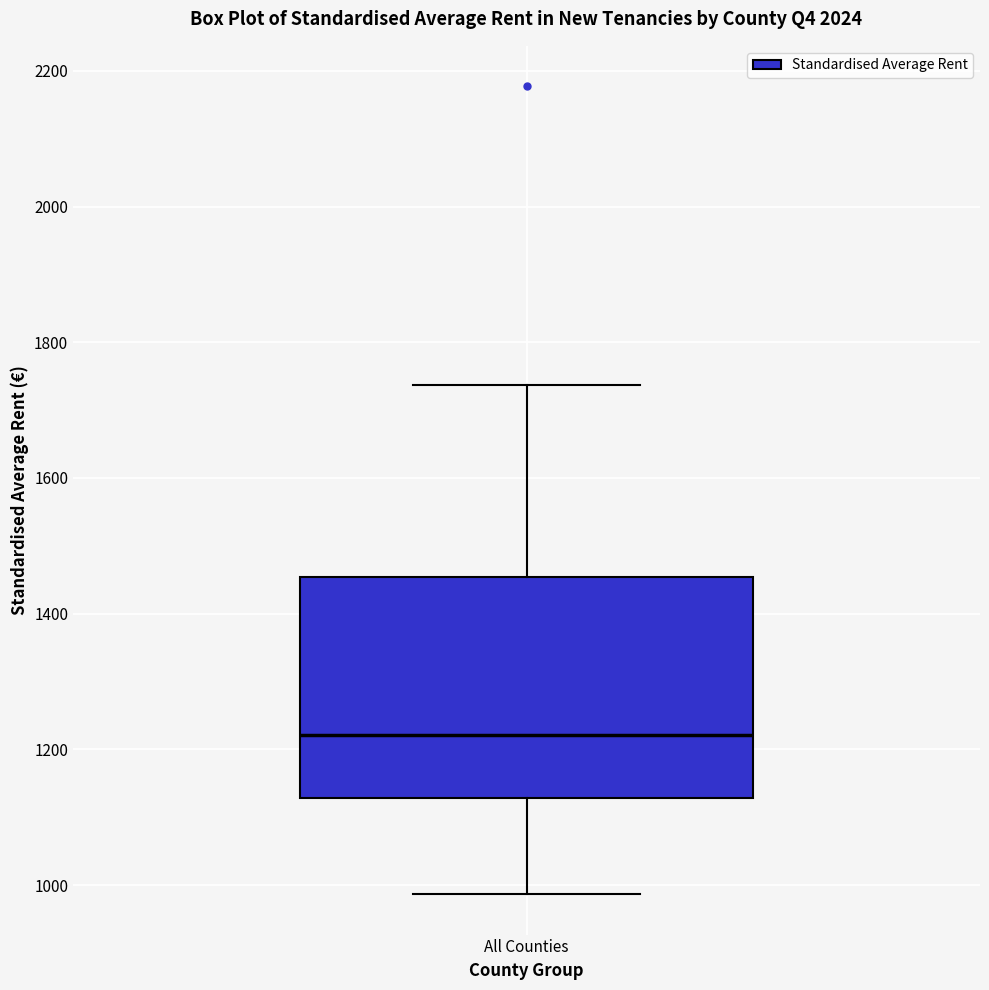

Where does the lower whisker of the box for All Counties end on the y-axis? The values are not printed on the chart, so give them approximately, as read against the axis.

980